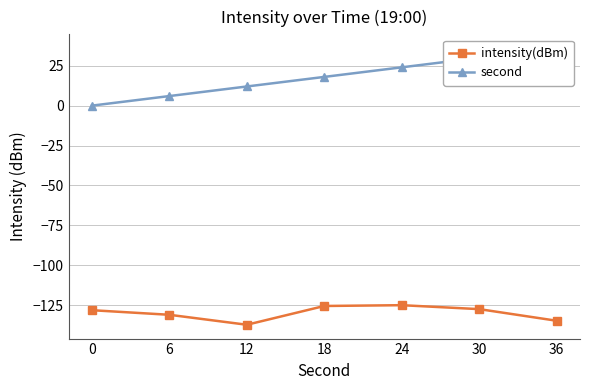

Rank the series by their average value, from highest to lowest.

second, intensity(dBm)